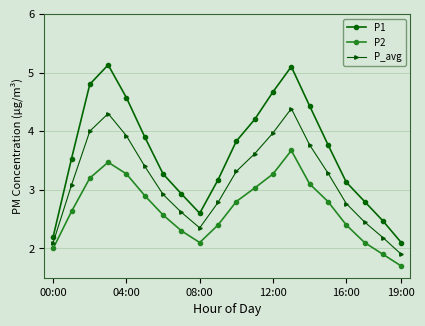

How many values in the P1 series are below 3?

6